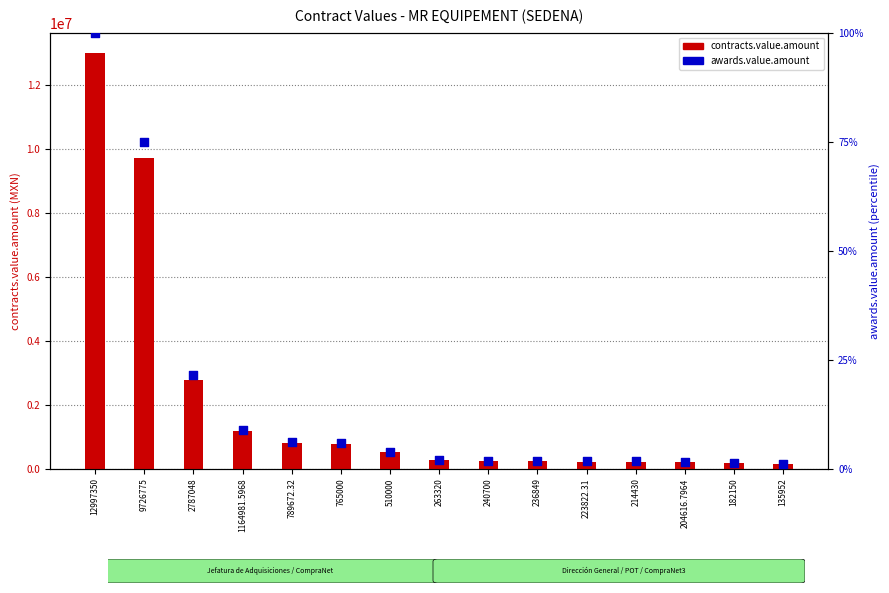

Which series reaches the minimum Y coordinate?

awards.value.amount